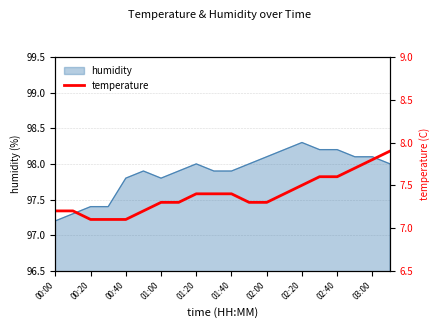

What is the difference between the second highest and minimum values?

0.7